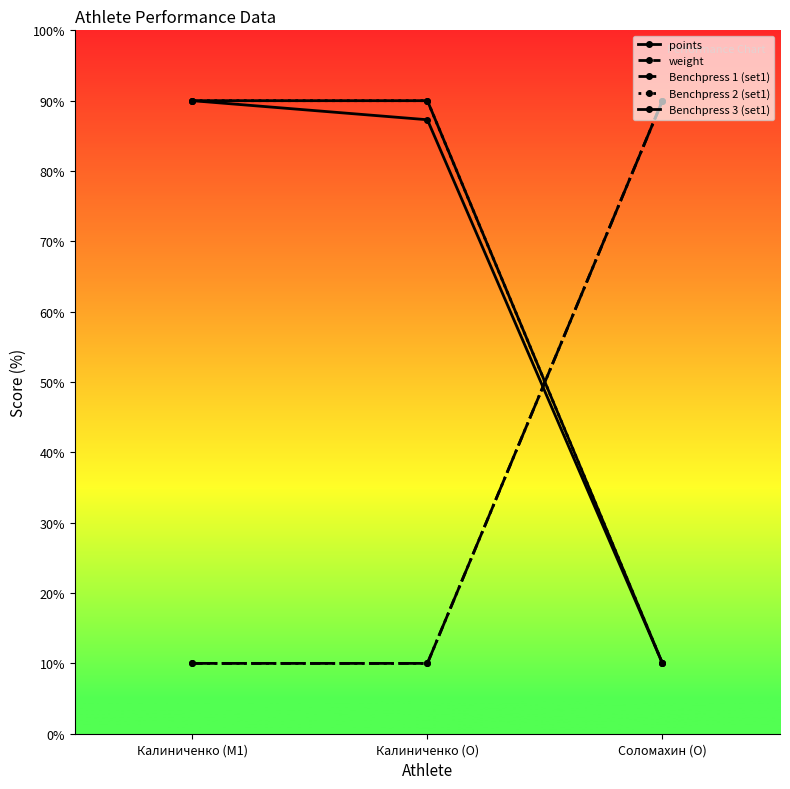

Reading right to left, list all the values displayed in this chart.

points: Соломахин (O)=10.0	Калиниченко (O)=87.3	Калиниченко (M1)=90.0
weight: Соломахин (O)=90.0	Калиниченко (O)=10.0	Калиниченко (M1)=10.0
Benchpress 1 (set1): Соломахин (O)=90.0	Калиниченко (O)=10.0	Калиниченко (M1)=10.0
Benchpress 2 (set1): Соломахин (O)=10.0	Калиниченко (O)=90.0	Калиниченко (M1)=90.0
Benchpress 3 (set1): Соломахин (O)=10.0	Калиниченко (O)=90.0	Калиниченко (M1)=90.0